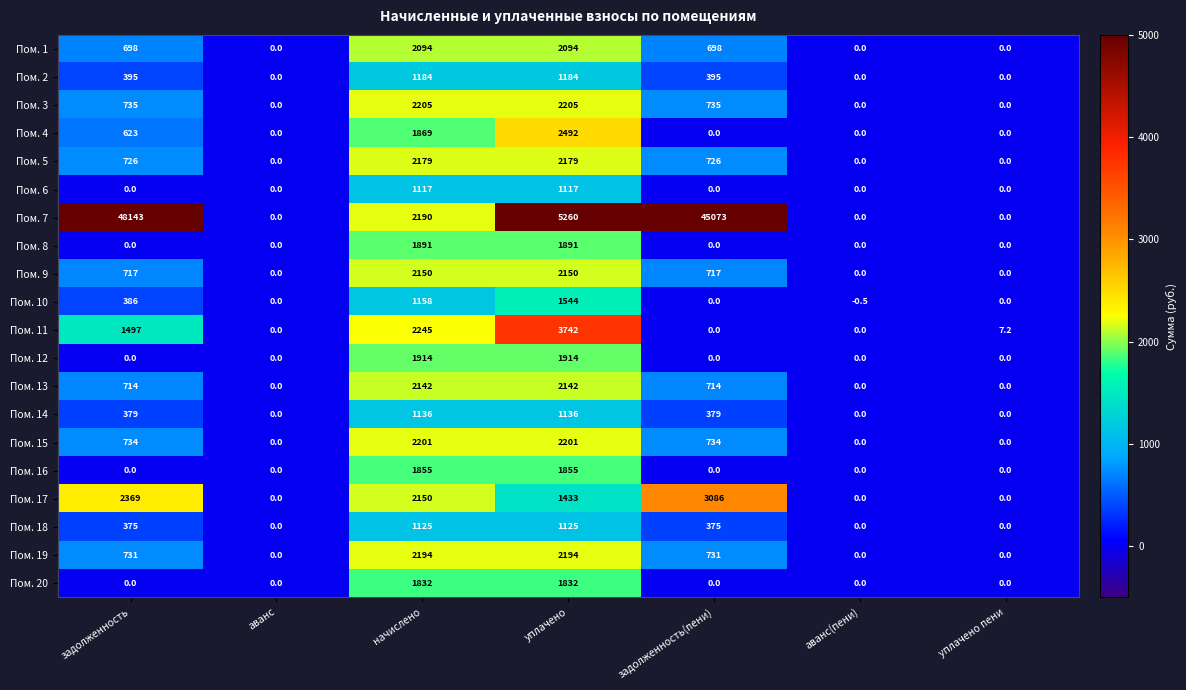

Which series has the widest spread of values?

Пом. 7